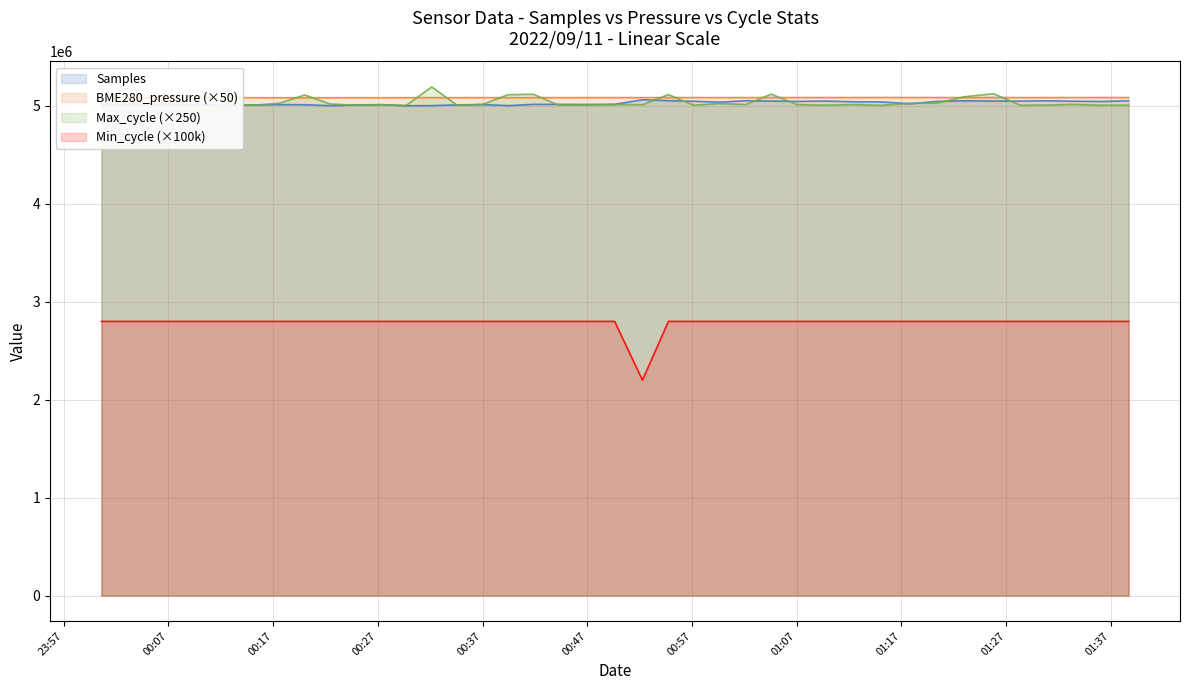

True or false: Max_cycle (×250) and Min_cycle (×100k) cross at least once.

False